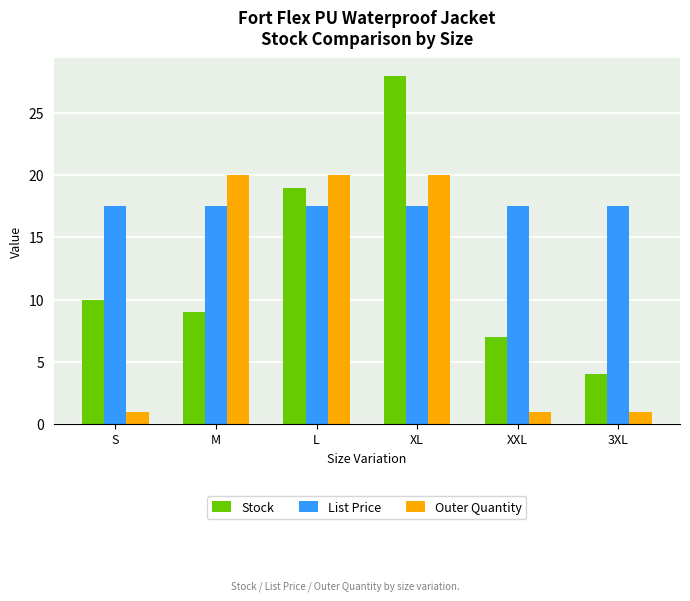

What position from the left is L?

3